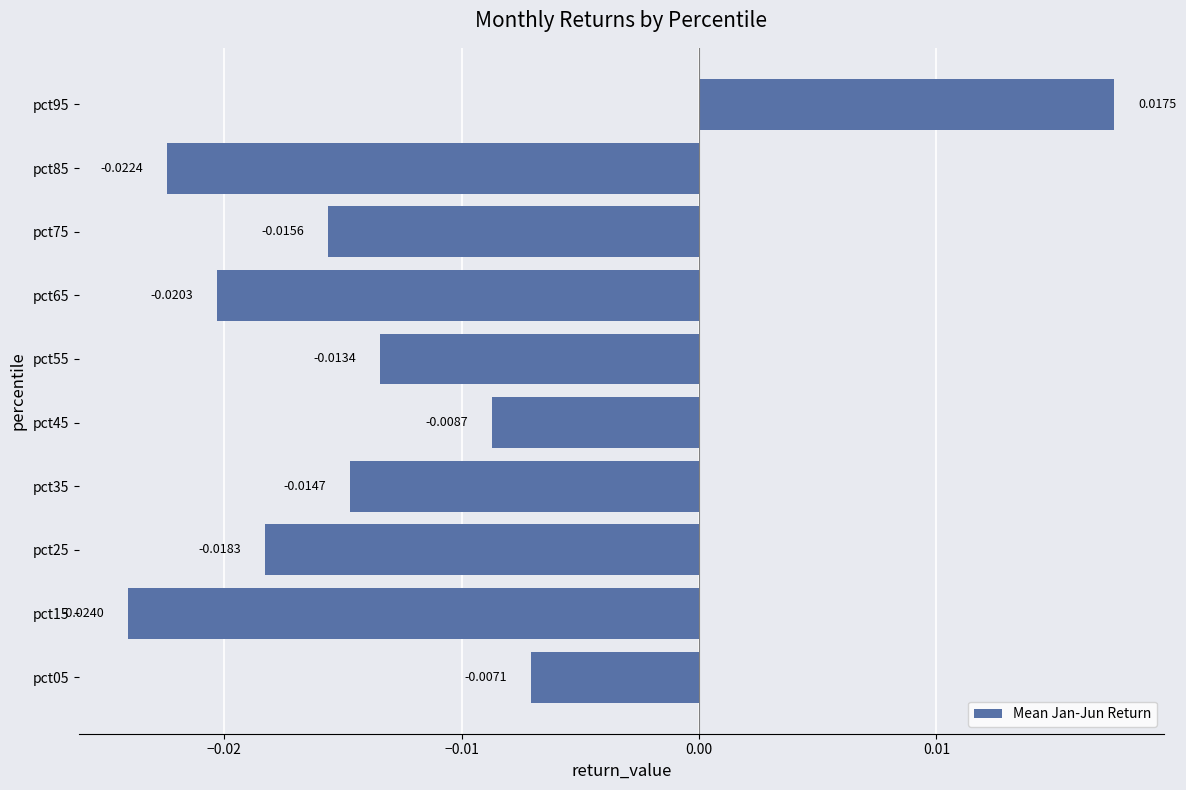

List the labels in order of value, smallest first.

pct15, pct85, pct65, pct25, pct75, pct35, pct55, pct45, pct05, pct95